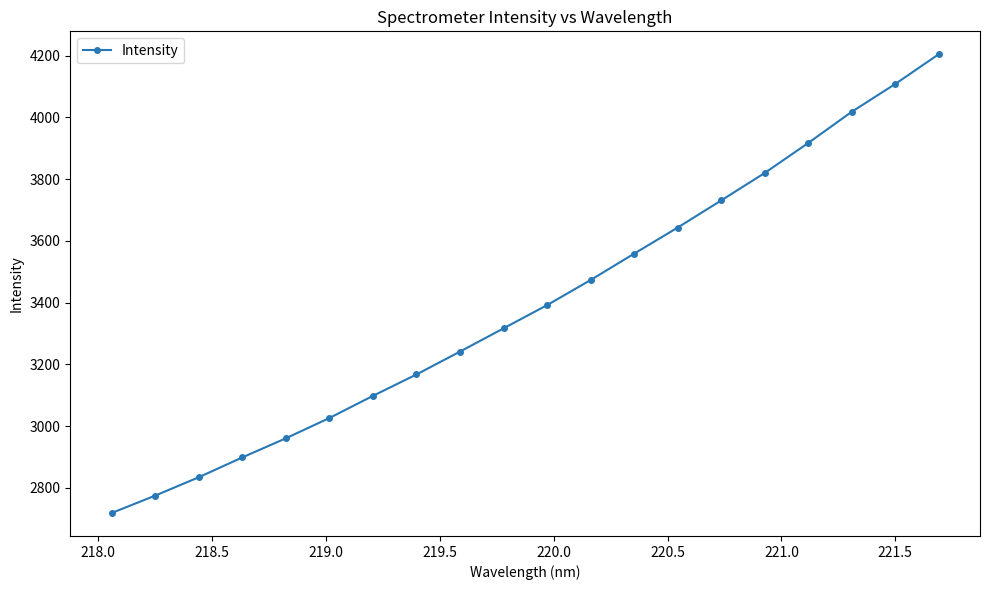

What is the value of the 14th point from the left?

3643.1